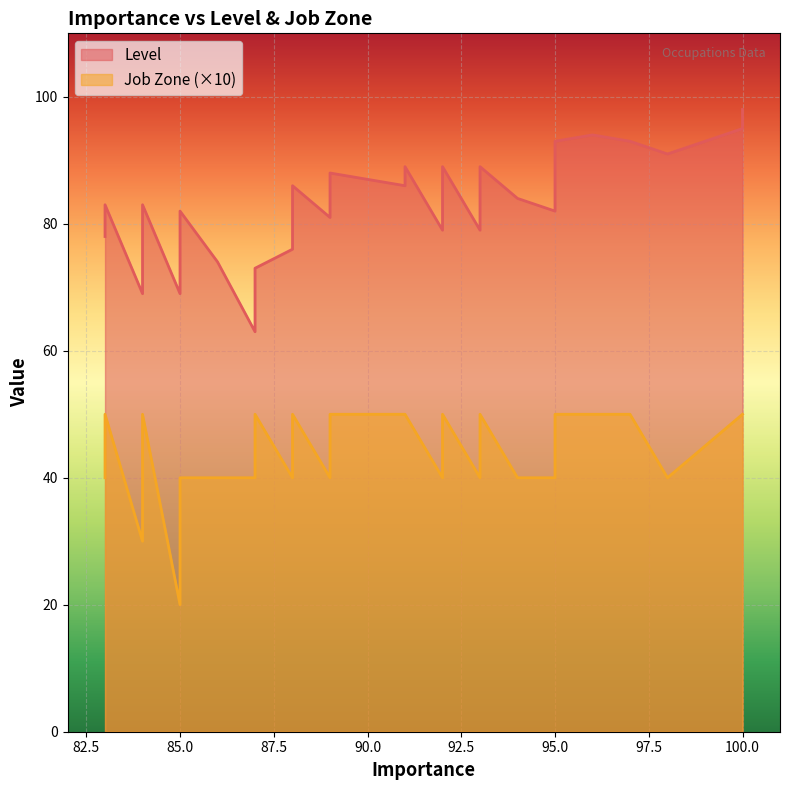

What is the approximate value of Level at 95, to the nearest 10?

90